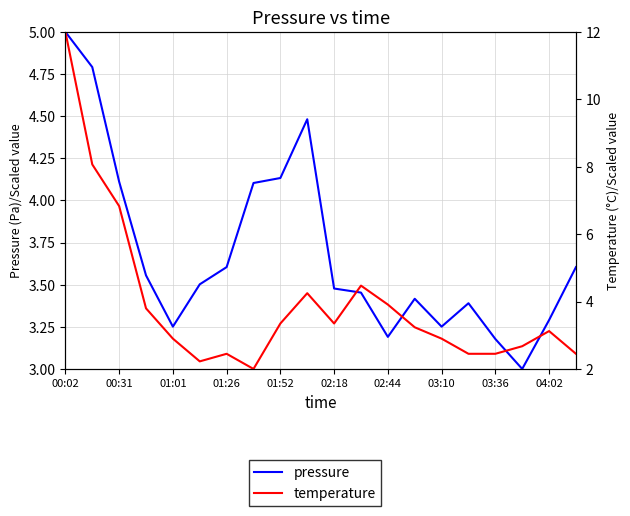

What is the value of the pressure point at the 8th from the left?

4.1